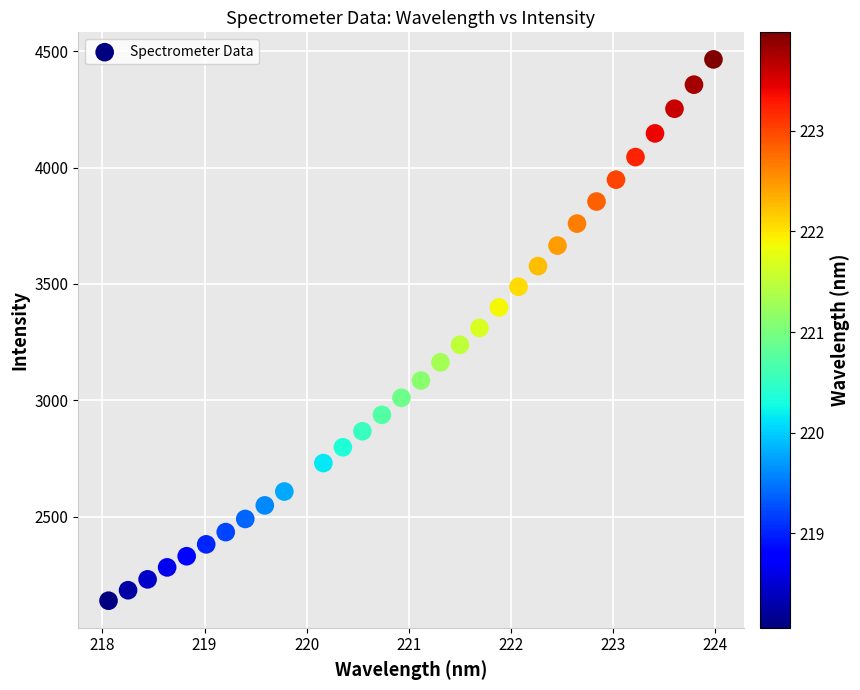

What is the range of X values (max minus min)?

5.9